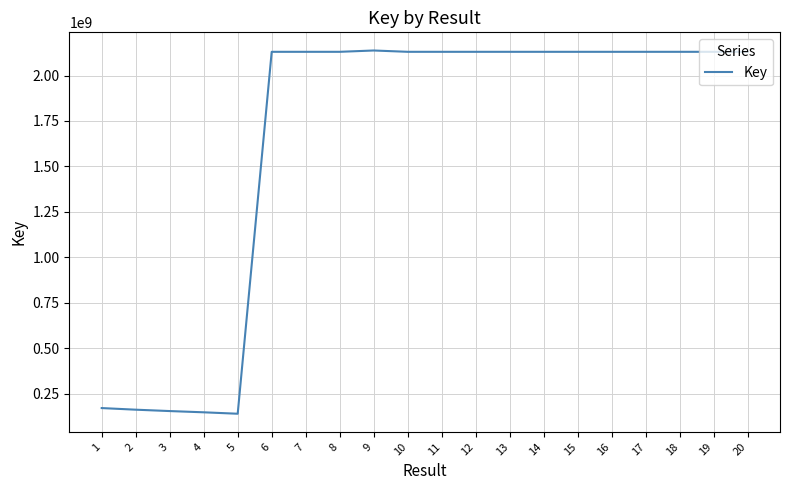

What is the smallest value displayed?

140423769